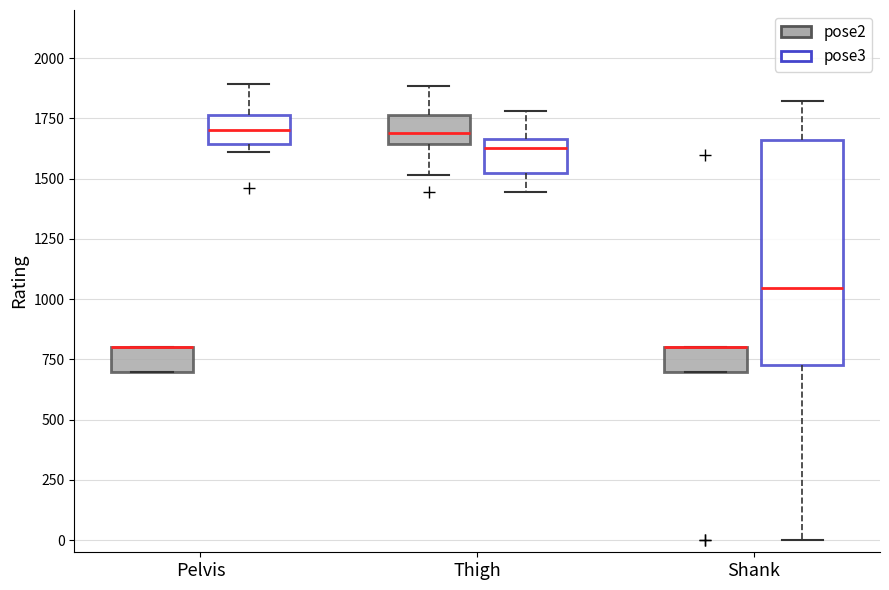

Comparing the boxes themselves (not the whiskers), which one is the tallest?

Shank (pose3)